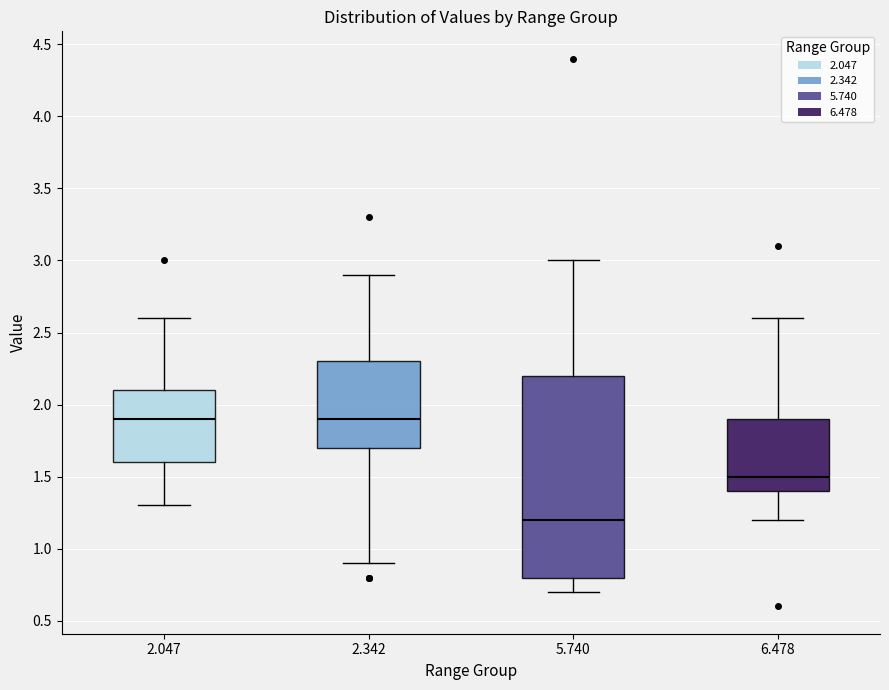

Reading left to right, transcribe this box plot: for each box, give where its median line is, the range the box spans, and where its two whiskers end, as read against the y-axis. The values are not printed on the chart, so give them approximately, as read against the axis.

2.047: median 1.9, box 1.6 to 2.1, whiskers 1.3 to 2.6
2.342: median 1.9, box 1.7 to 2.3, whiskers 0.9 to 2.9
5.740: median 1.2, box 0.8 to 2.2, whiskers 0.7 to 3.0
6.478: median 1.5, box 1.4 to 1.9, whiskers 1.2 to 2.6